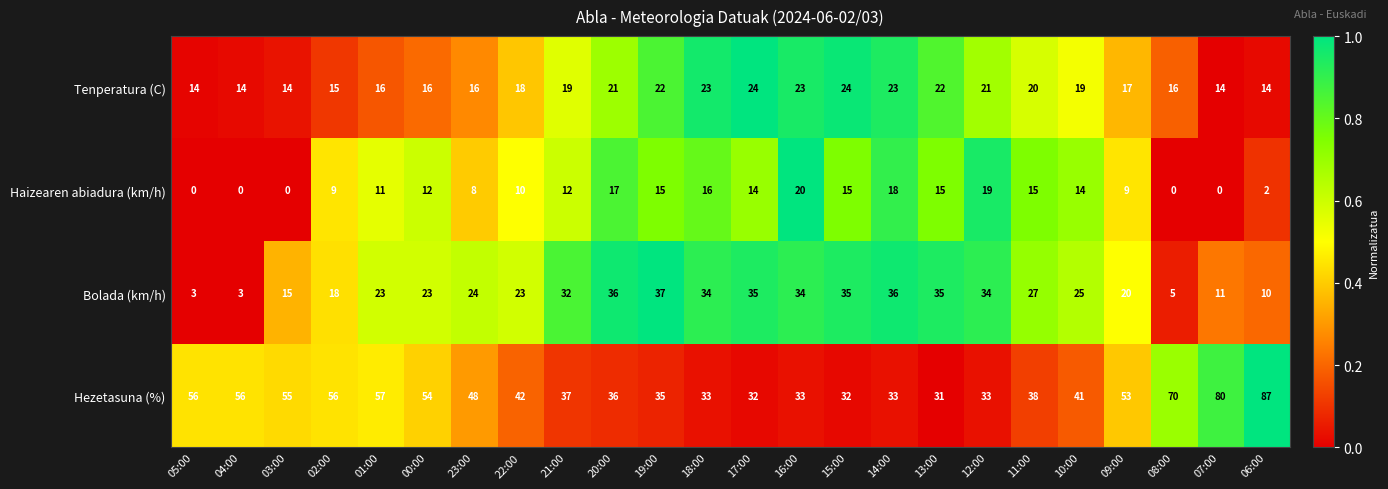

At which category is the sum across all series the highest?

06:00